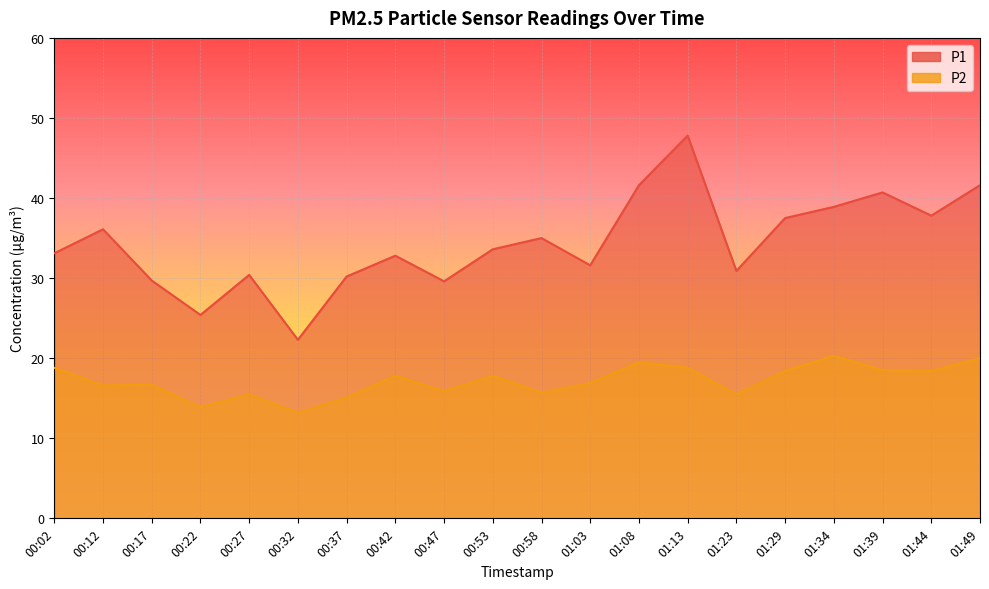

Where is the first local maximum for P1?

00:12